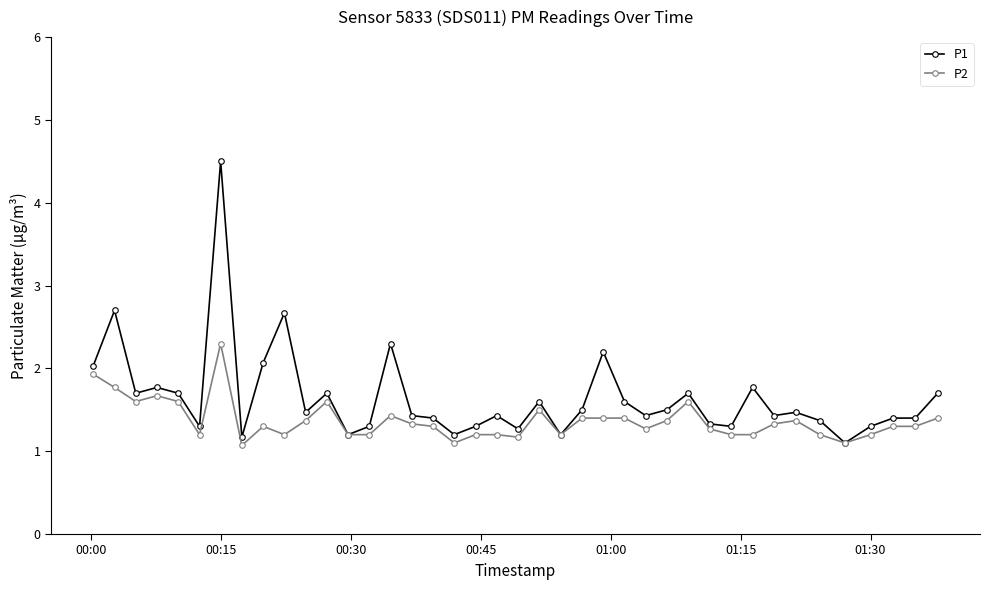

What is the value of the P2 point at the 16th from the left?

1.3